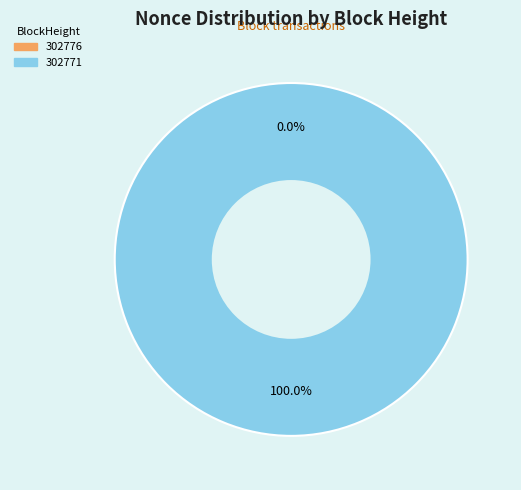

To the nearest percent, what percentage of the pie is 302771?

100%